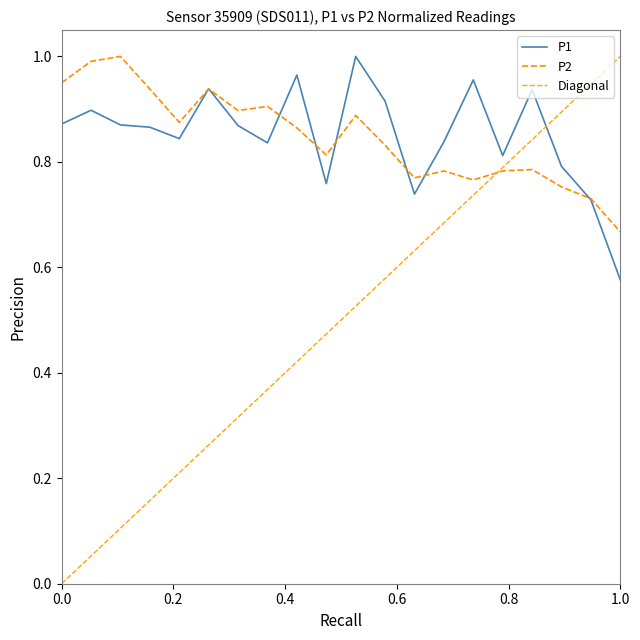

Which series ends up on top after the final intersection of P2 and P1?

P2